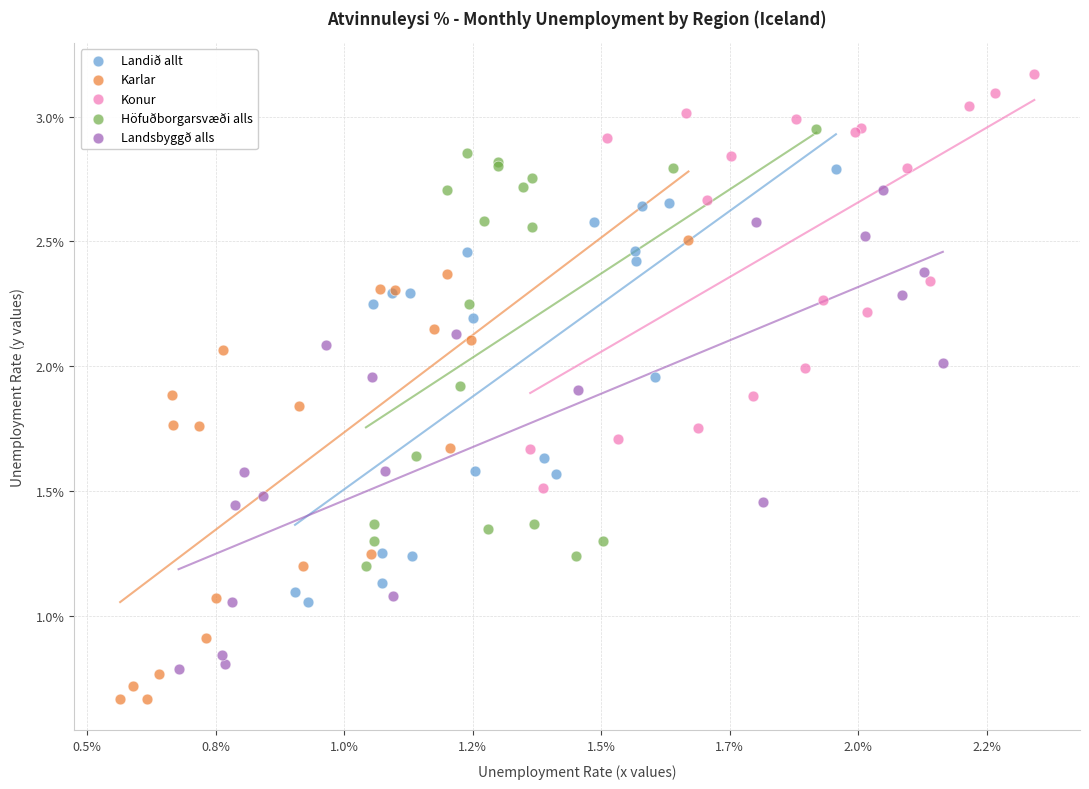

What are all the series names shown in the legend?

Landið allt, Karlar, Konur, Höfuðborgarsvæði alls, Landsbyggð alls